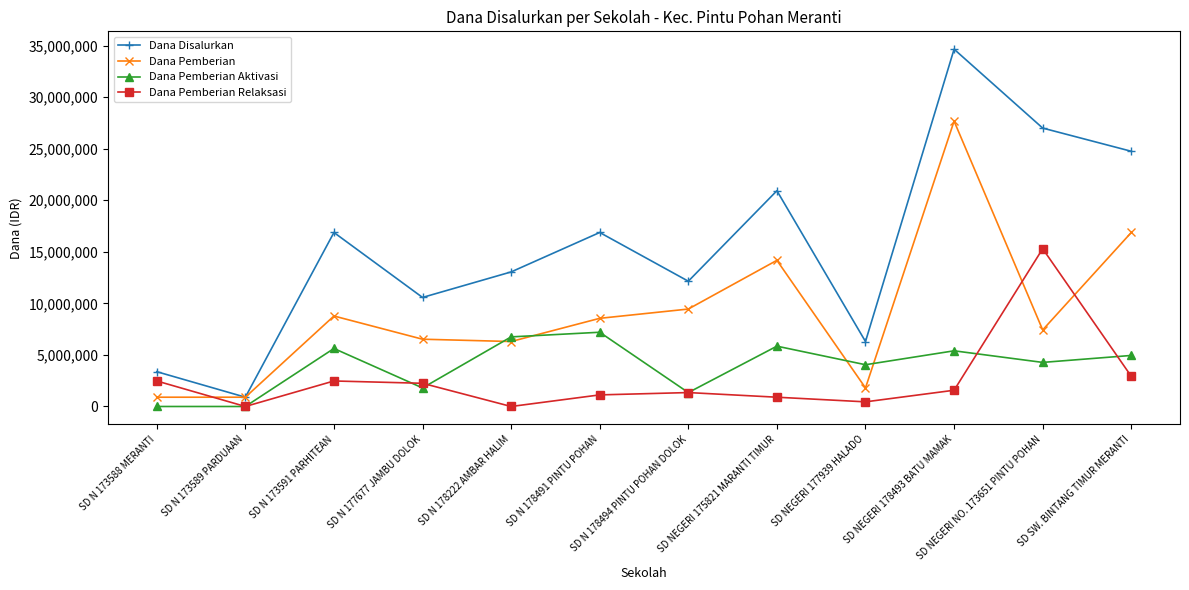

Count the number of categories in the chart.

12